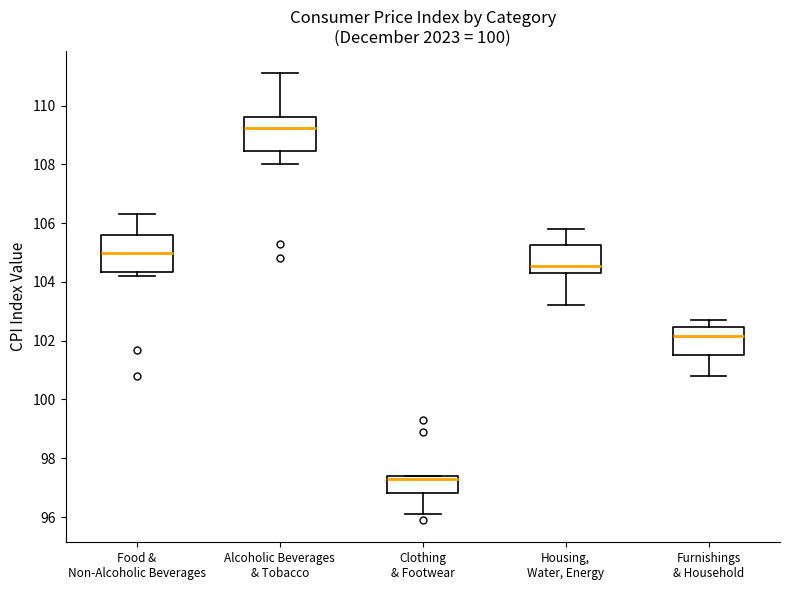

Reading left to right, read every box against the y-axis: the position of its median line, the range the box covers, and the ends of its whiskers. The values are not printed on the chart, so give them approximately, as read against the axis.

Food & Non-Alcoholic Beverages: median 105.0, box 104.4 to 105.6, whiskers 104.2 to 106.4
Alcoholic Beverages & Tobacco: median 109.2, box 108.4 to 109.6, whiskers 108.0 to 111.2
Clothing & Footwear: median 97.4 (just below the box's upper edge), box 96.8 to 97.4, whiskers 96.2 to 97.4
Housing, Water, Energy: median 104.6, box 104.4 to 105.2, whiskers 103.2 to 105.8
Furnishings & Household: median 102.2, box 101.6 to 102.4, whiskers 100.8 to 102.8